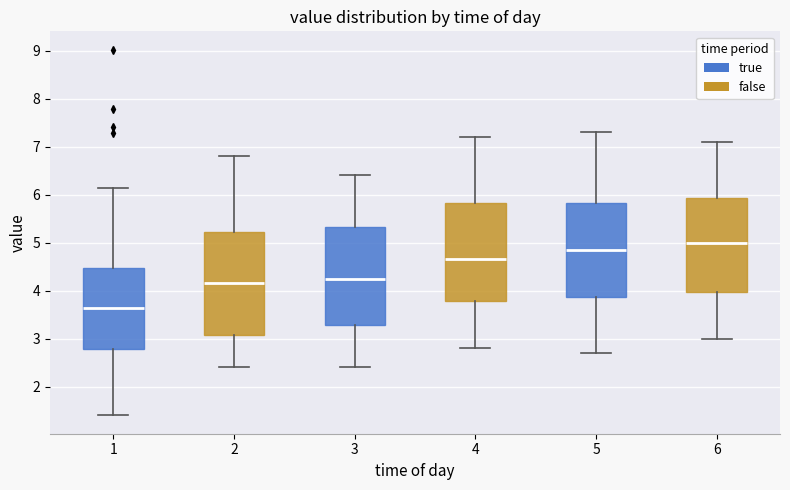

Reading left to right, read every box against the y-axis: the position of its median line, the range the box covers, and the ends of its whiskers. The values are not printed on the chart, so give them approximately, as read against the axis.

1: median 3.6, box 2.8 to 4.5, whiskers 1.4 to 6.1
2: median 4.2, box 3.1 to 5.2, whiskers 2.4 to 6.8
3: median 4.3, box 3.3 to 5.3, whiskers 2.4 to 6.4
4: median 4.7, box 3.8 to 5.8, whiskers 2.8 to 7.2
5: median 4.9, box 3.9 to 5.8, whiskers 2.7 to 7.3
6: median 5.0, box 4.0 to 5.9, whiskers 3.0 to 7.1